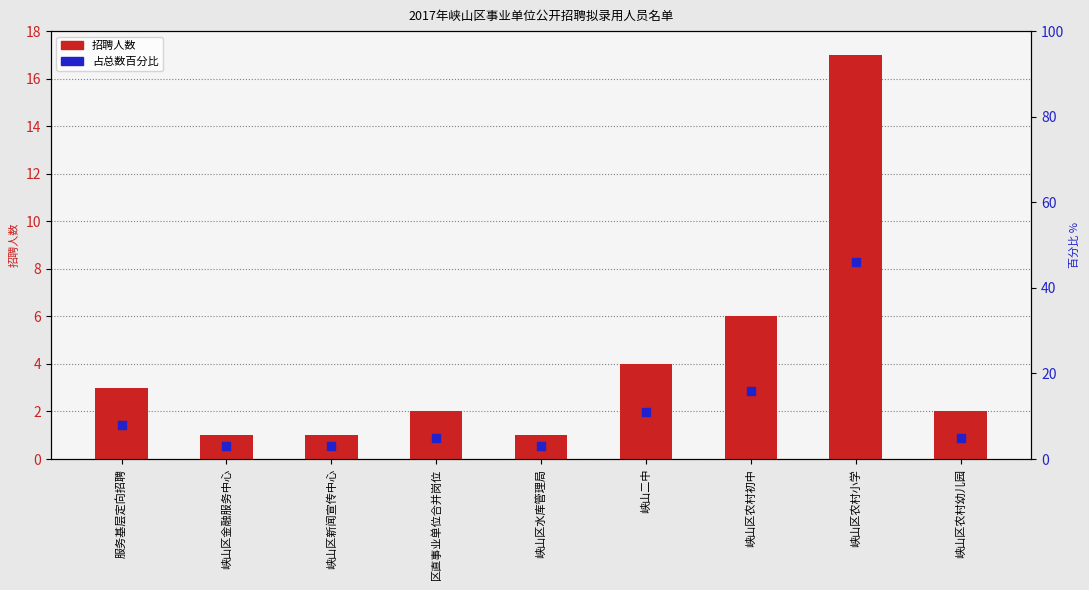

Which series contains the highest Y value?

占比百分比